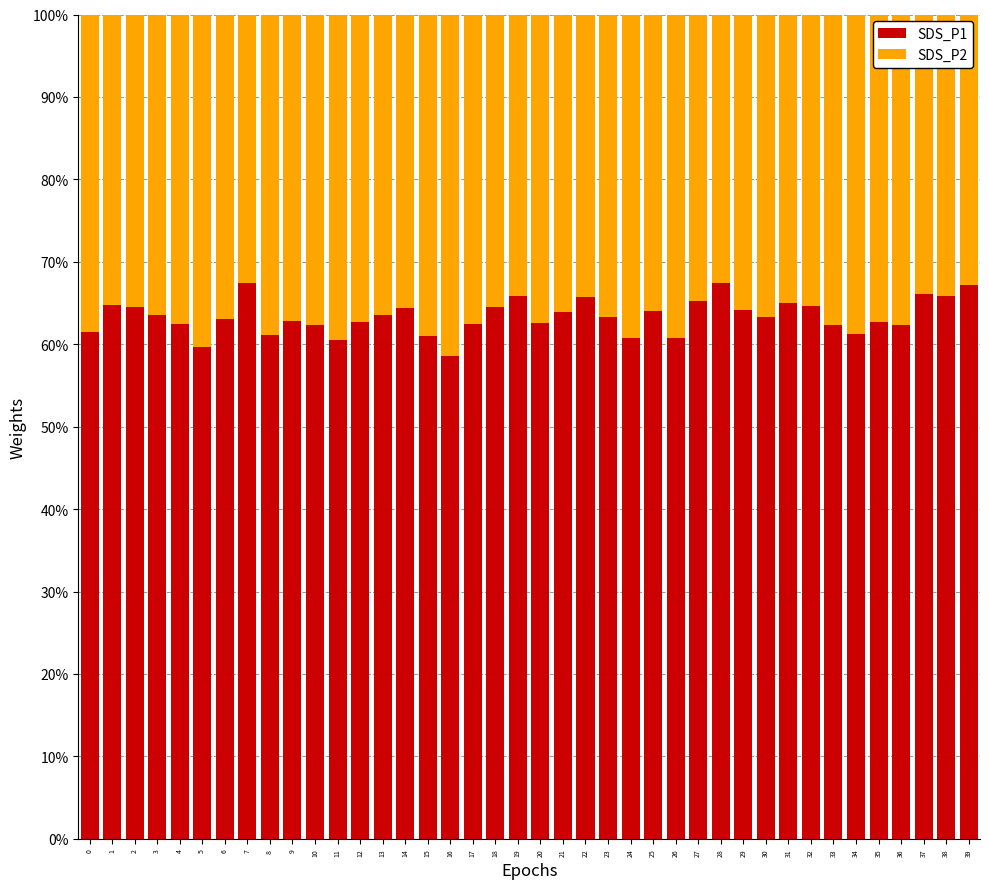

Are the bars horizontal?

No